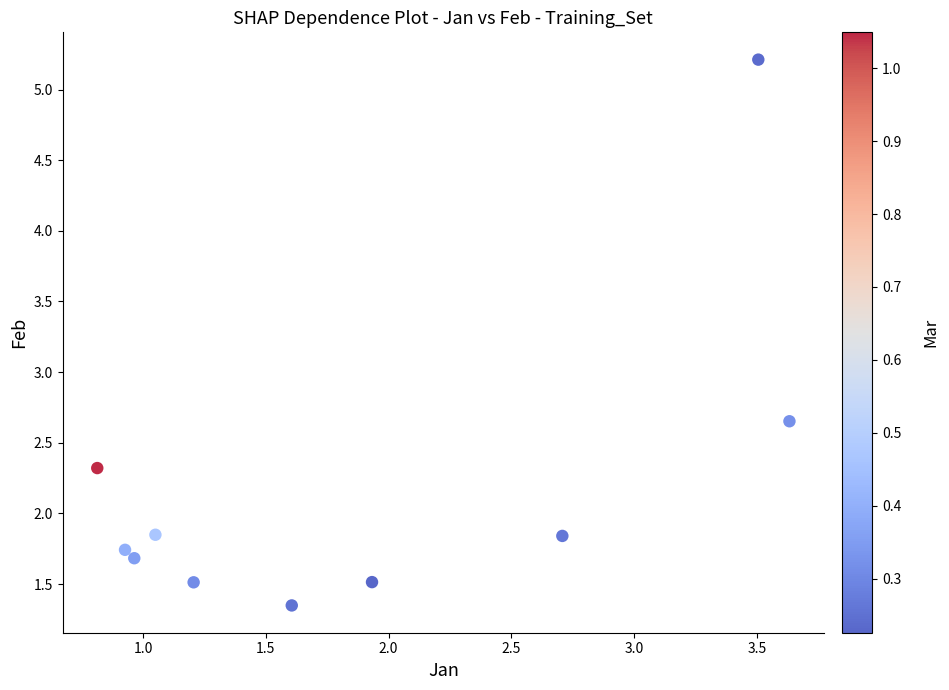

What is the average Y value?

2.2